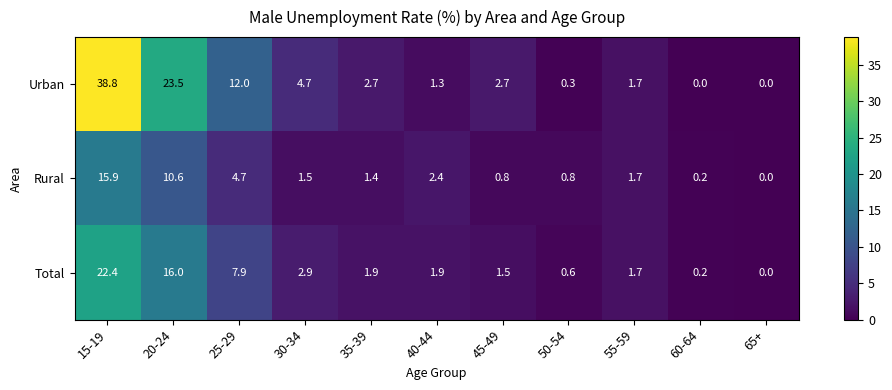

Which category has the highest value across all series?

15-19